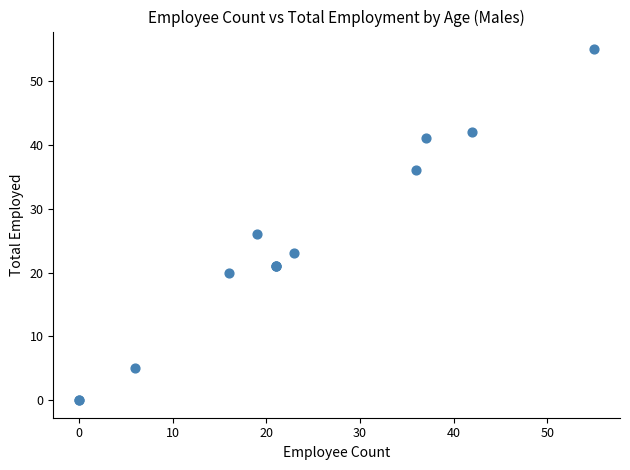

What Y value in the scatter plot is closest to 27?

26